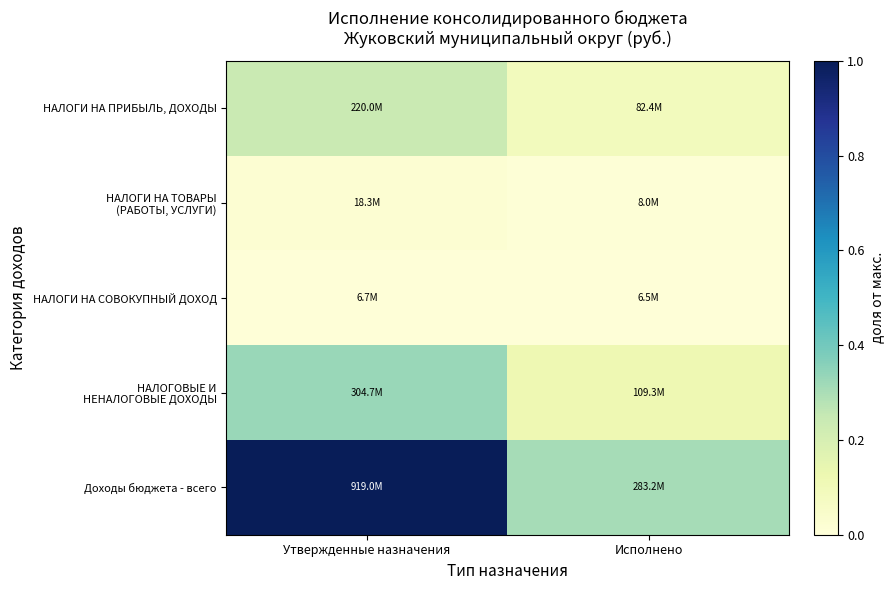

At how many categories does at least one series exceed 0?

2